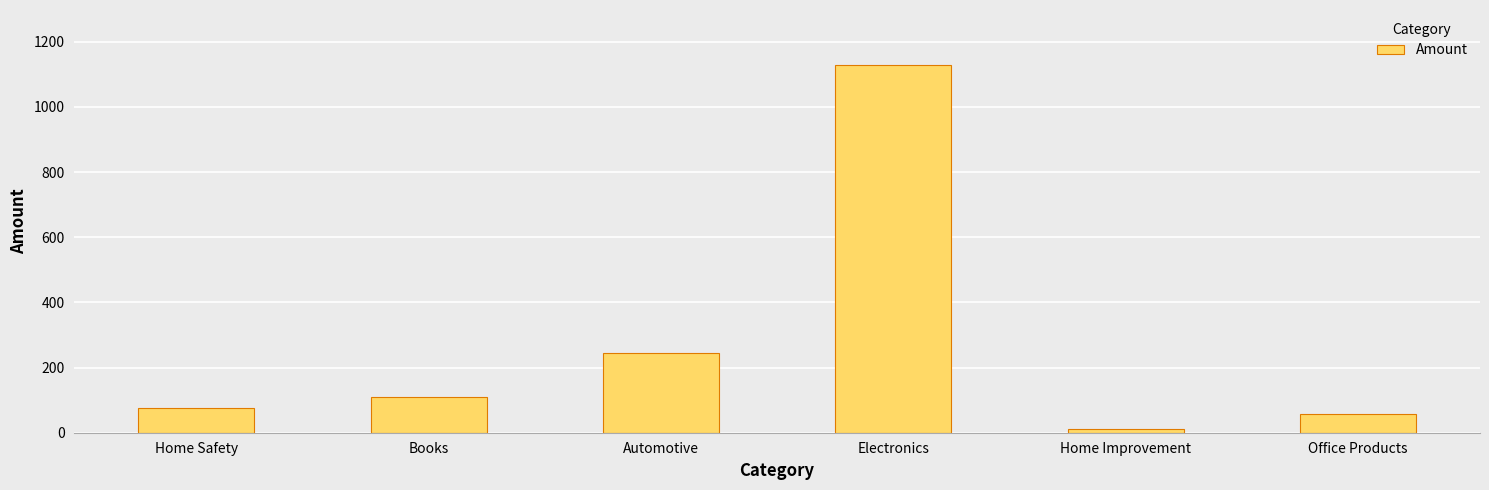

What is the smallest value displayed?

11.7